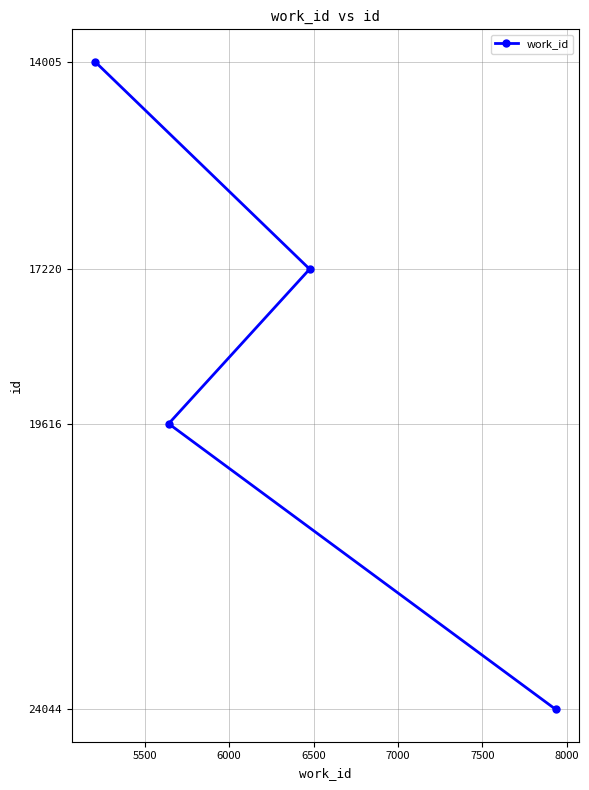

Reading left to right, transcribe all the data shown in this chart.

14005	19616	17220	24044